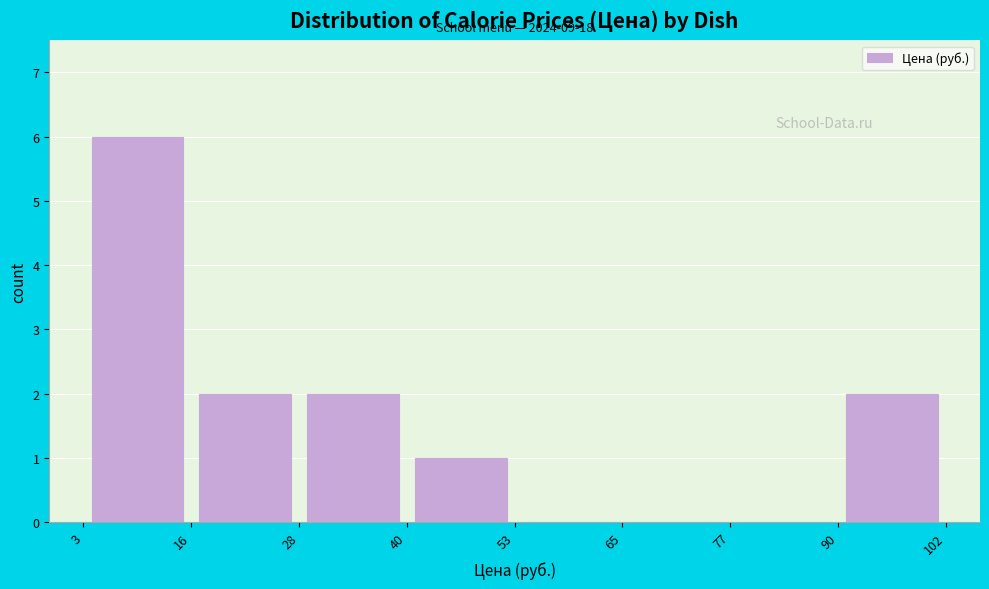

Which range on the x-axis has the tallest bar?

3 to 16